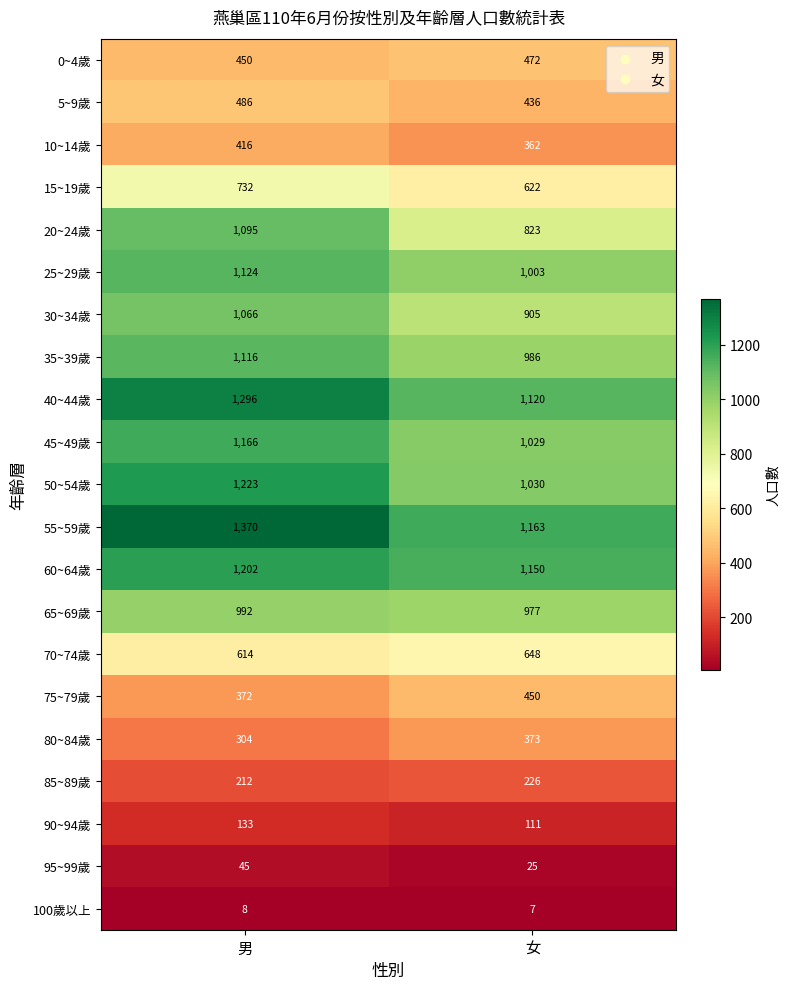

Which category has the lowest value across all series?

女